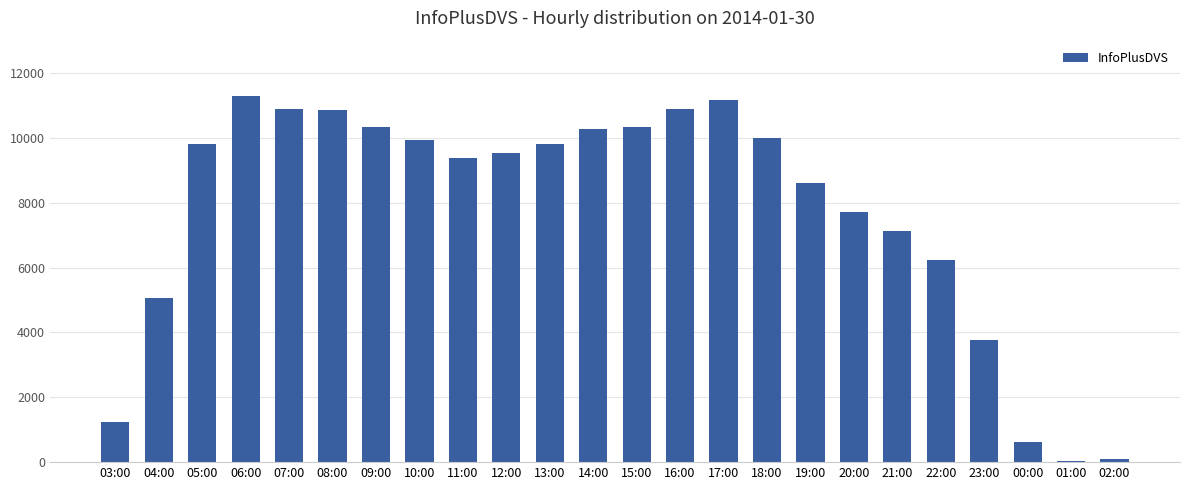

What is the average value?

7712